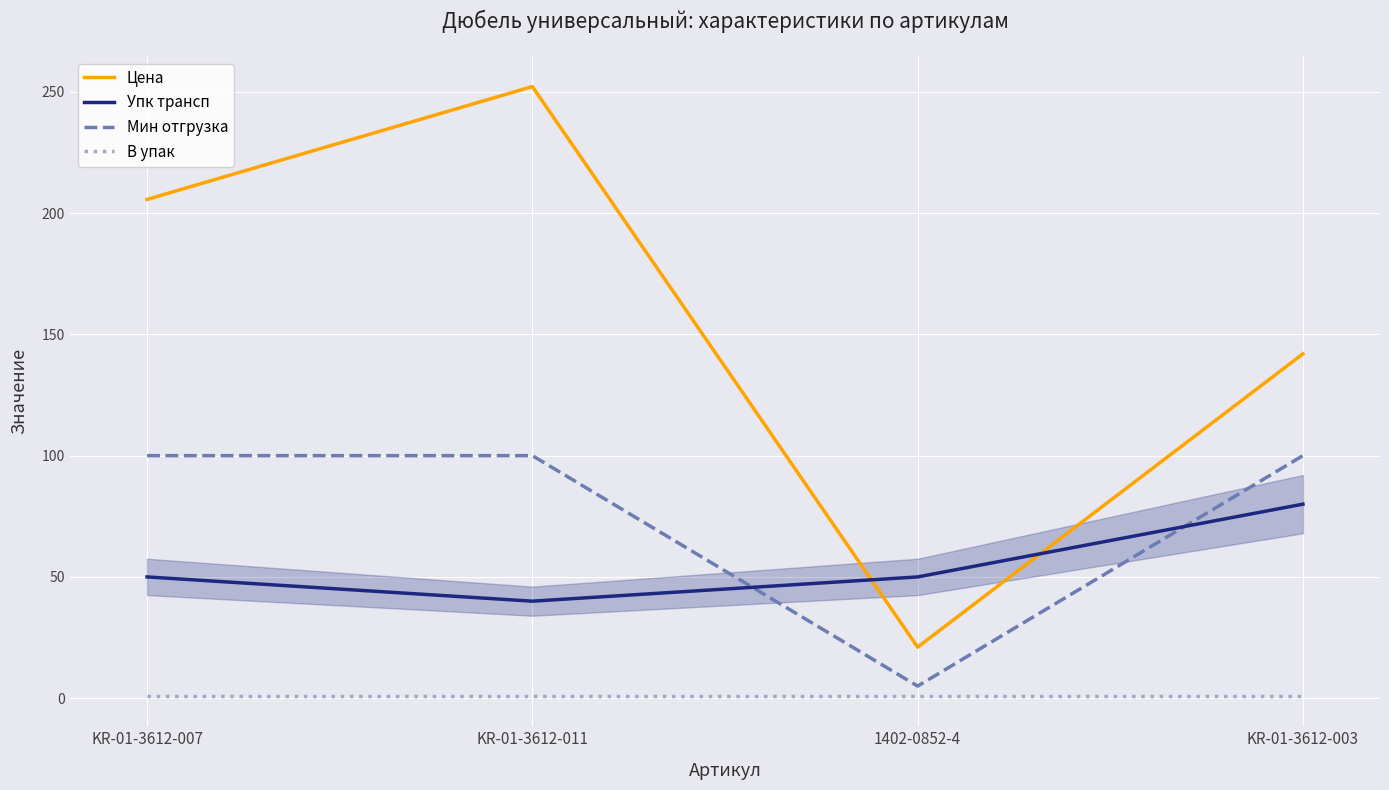

What is the difference between the Цена values at KR-01-3612-011 and 1402-0852-4?

231.1